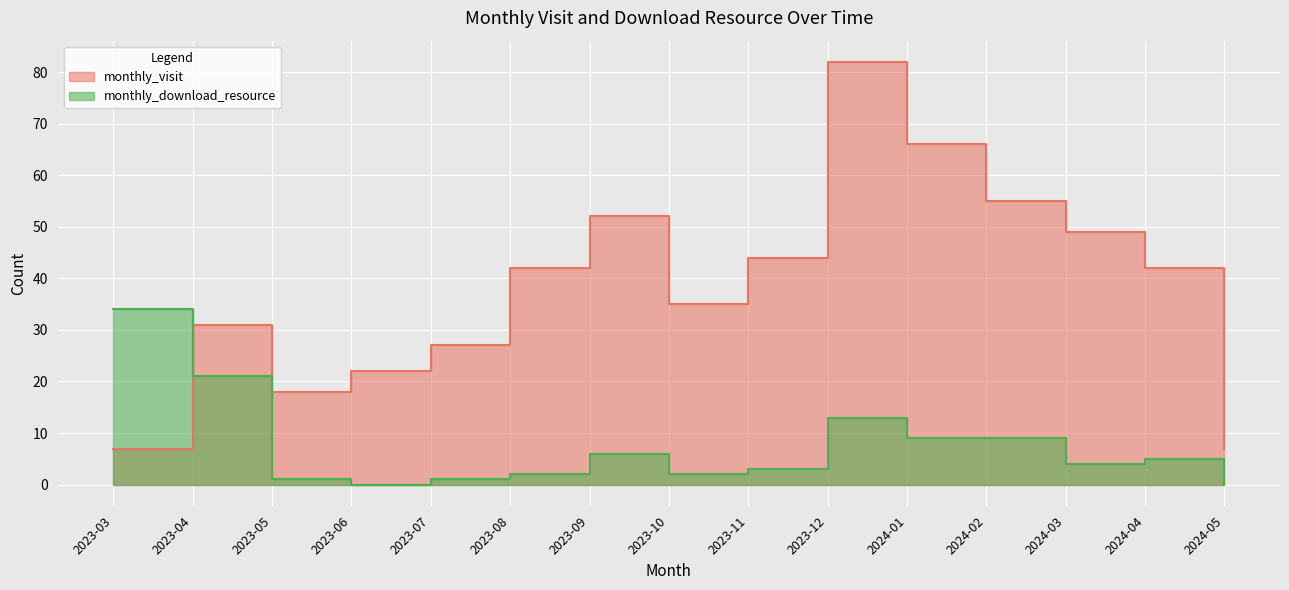

How many values in the monthly_download_resource series exceed 4?

7